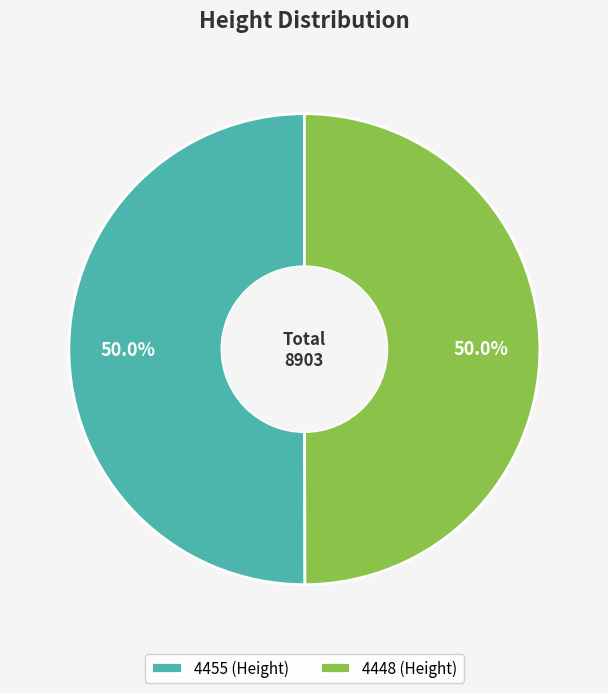

Approximately how many times larger is the value at 4448 (Height) compared to 4455 (Height)?

1.0